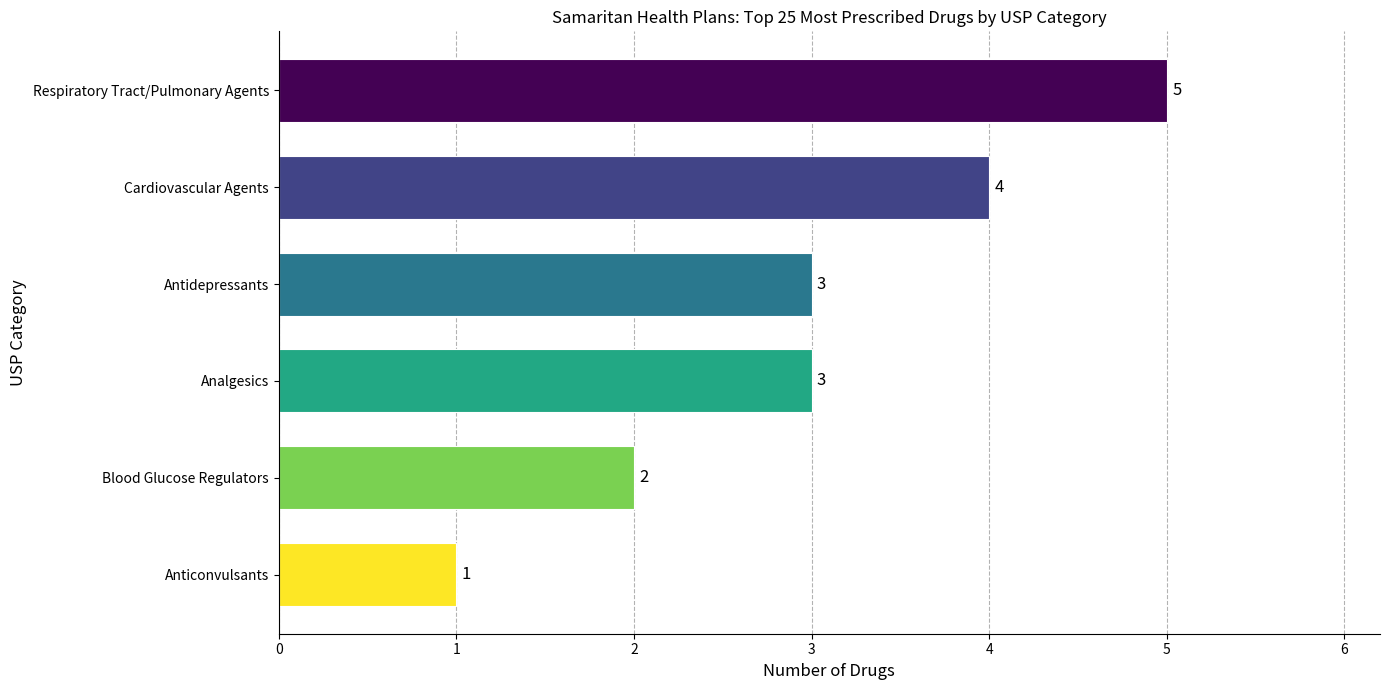

Reading bottom to top, extract all data points from this chart.

Anticonvulsants=1	Blood Glucose Regulators=2	Analgesics=3	Antidepressants=3	Cardiovascular Agents=4	Respiratory Tract/Pulmonary Agents=5